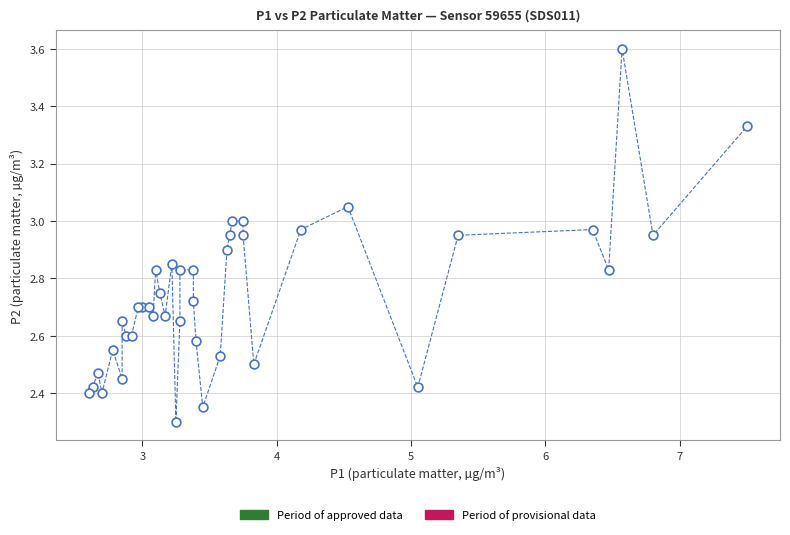

What Y value in the scatter plot is closest to 2?

2.3